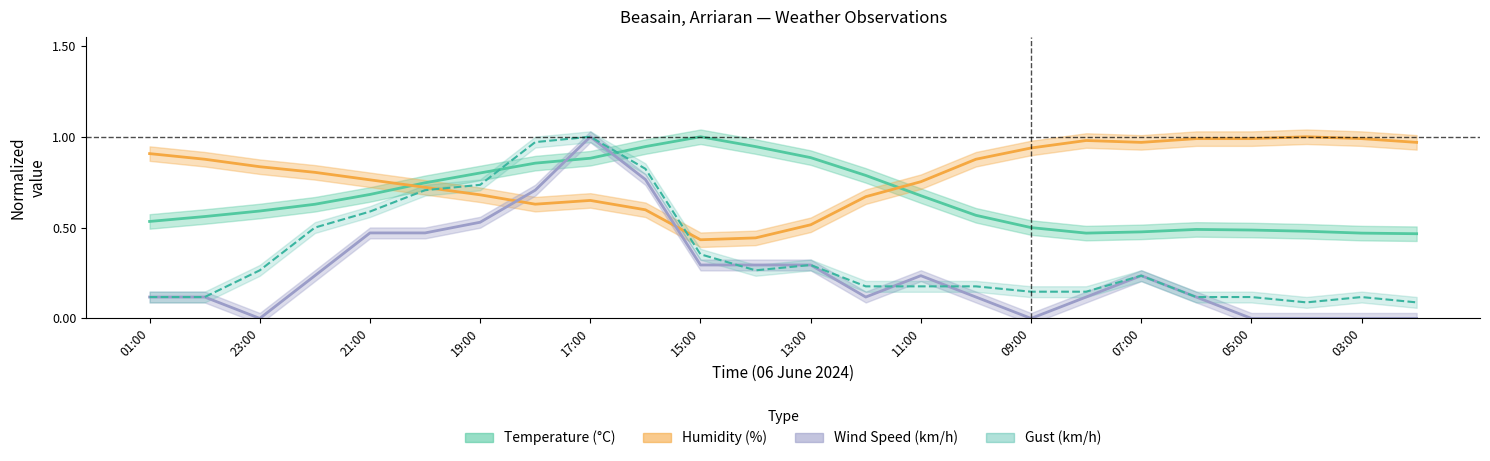

What is the difference between the second highest and minimum values in the temperature series?

0.5